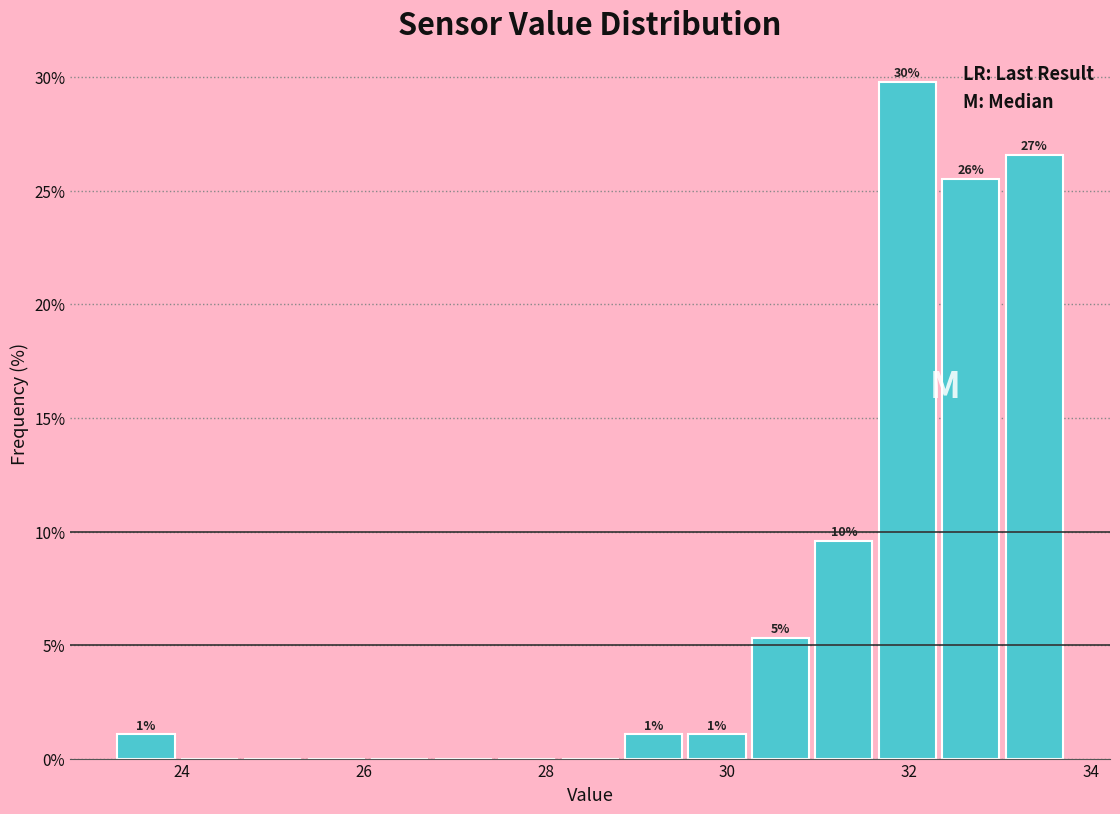

Read against the x-axis, roughly where is the centre of the tallest bar?

32.0